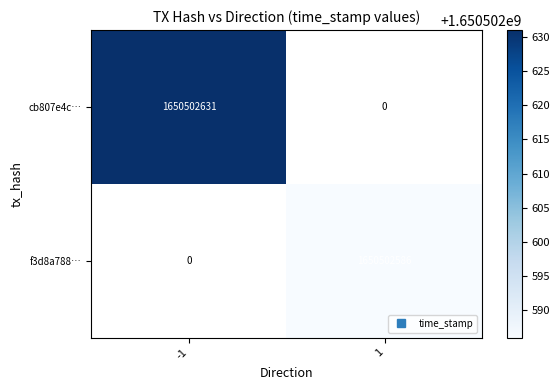

Is the value of cb807e4ccd3856738f54dce53895f9ce11781af at 1 greater than the value of f3d8a788f5ea65d57670c47ad8b8d9edddee787 at -1?

No